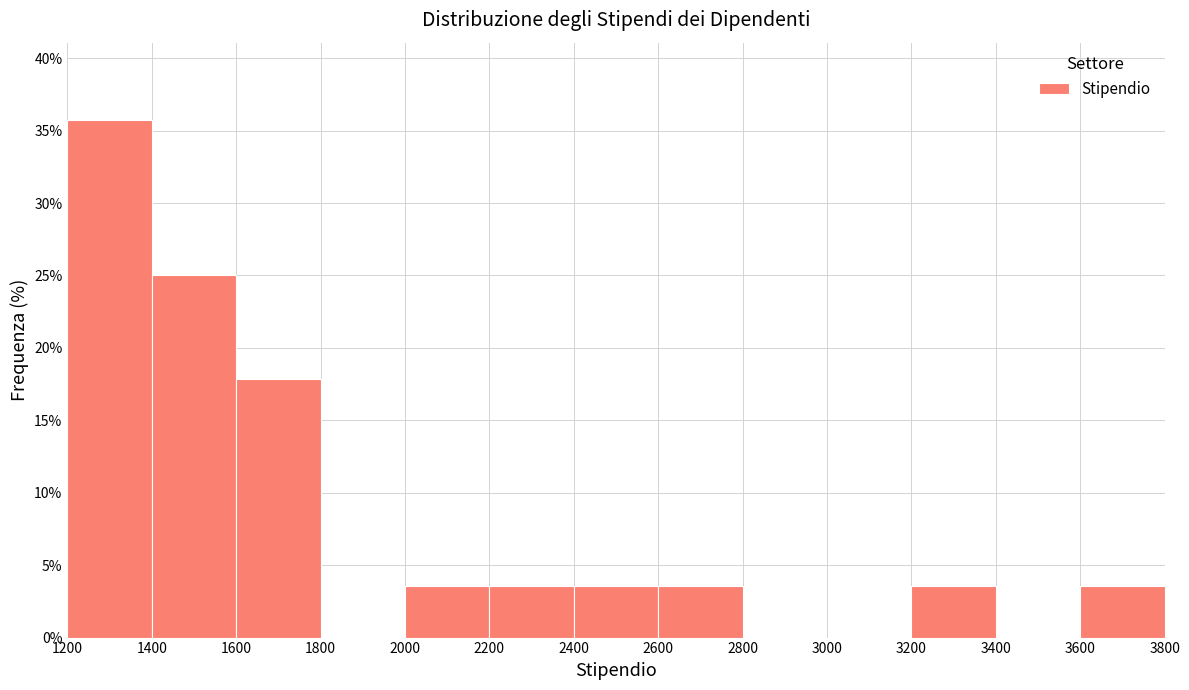

Reading left to right, transcribe this chart: for each bar, give the range it covers on the x-axis and its height. The values are not printed on the chart, so give them approximately, as read against the axis.

1200 to 1400: 35.5
1400 to 1600: 25.0
1600 to 1800: 18.0
1800 to 2000: 0
2000 to 2200: 3.5
2200 to 2400: 3.5
2400 to 2600: 3.5
2600 to 2800: 3.5
2800 to 3000: 0
3000 to 3200: 0
3200 to 3400: 3.5
3400 to 3600: 0
3600 to 3800: 3.5